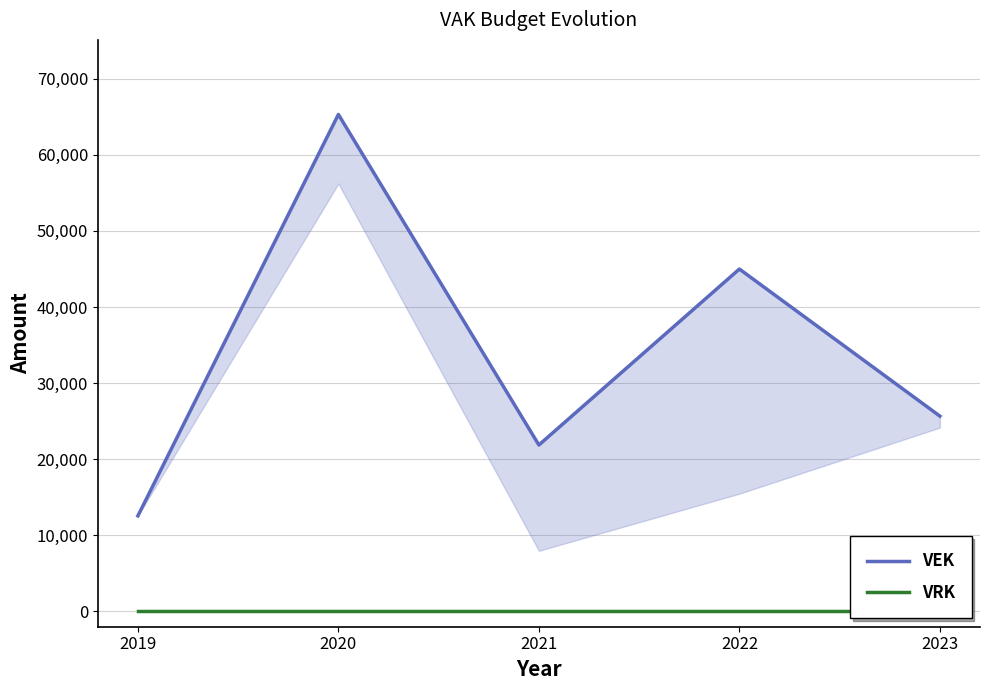

What is the lowest value of the VEK series?

12562